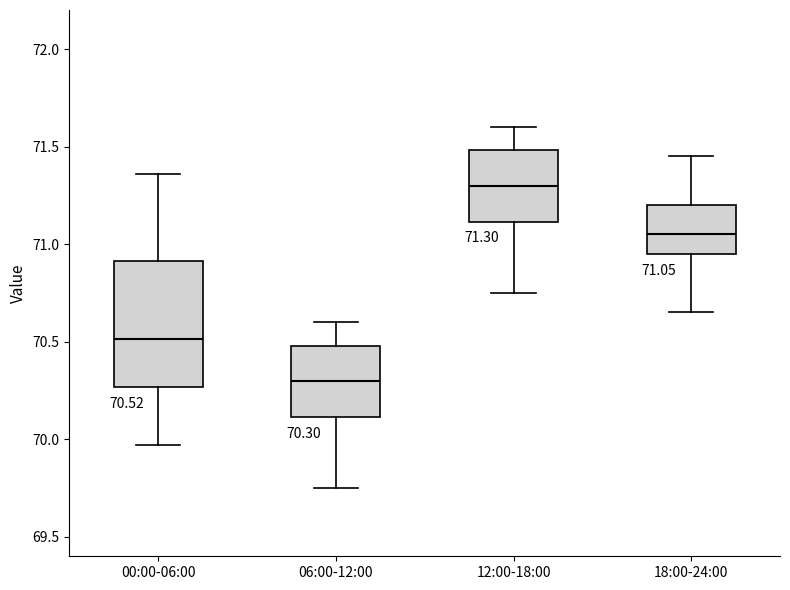

Which box's median line is the highest?

12:00-18:00